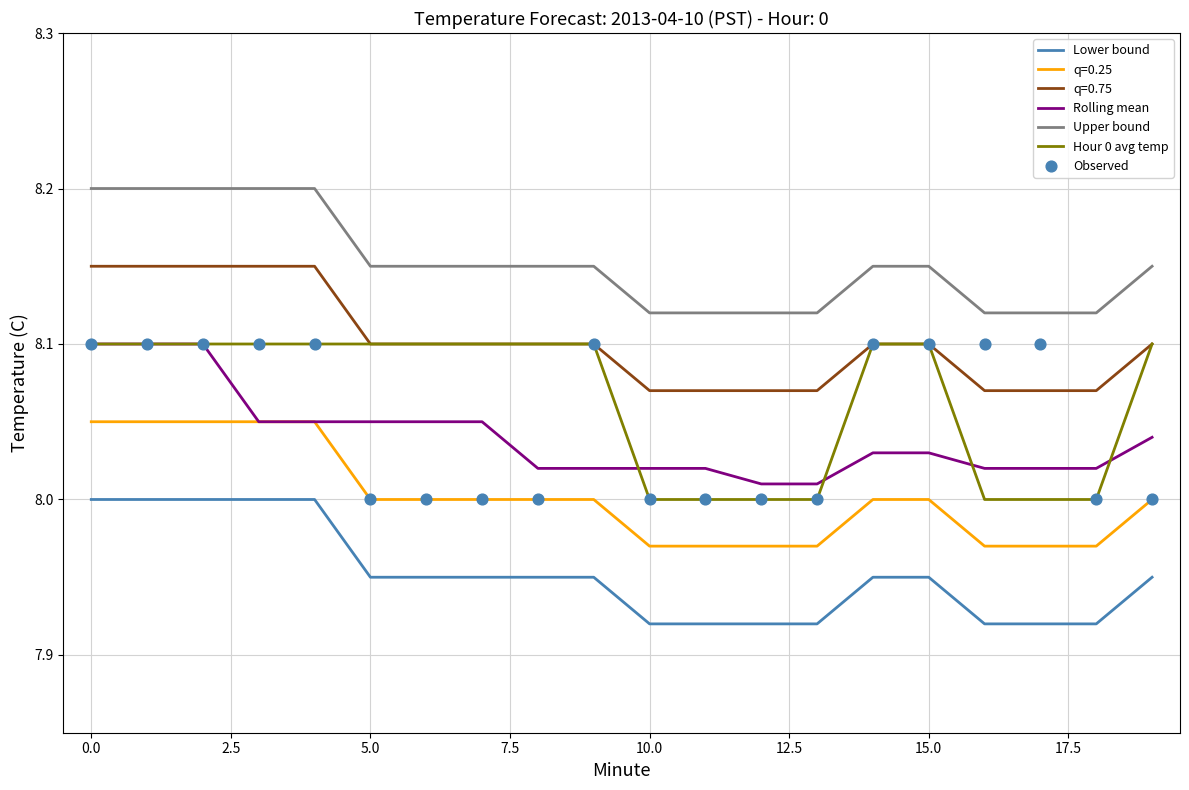

Which series has the largest Y range (max minus min)?

Hour 0 avg temp